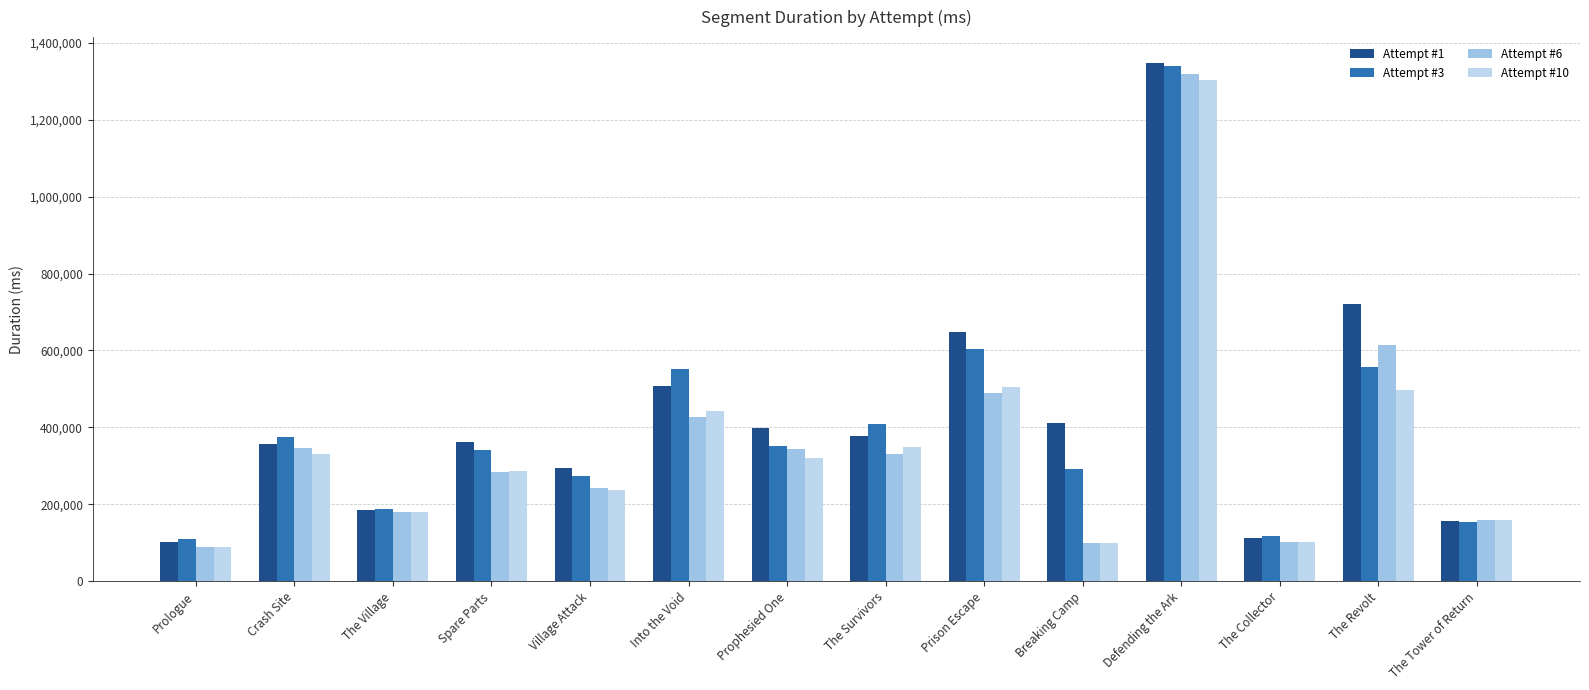

What is the total value across all series at The Tower of Return?

630305